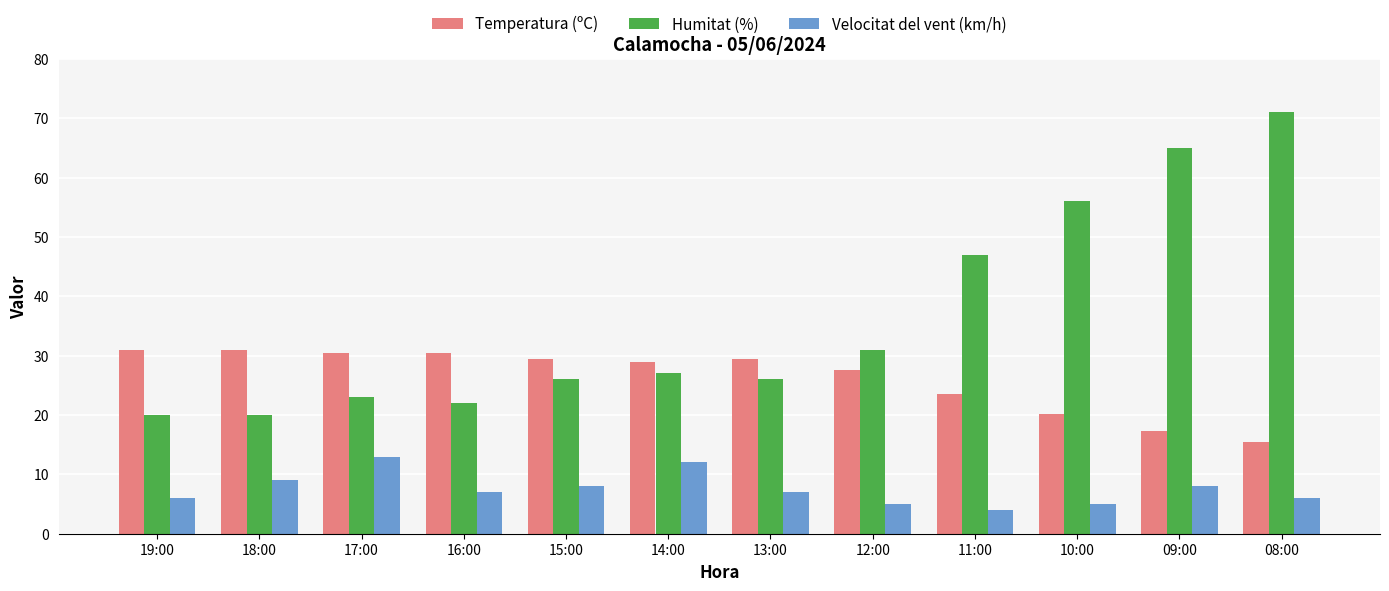

What is the smallest value displayed?

4.0